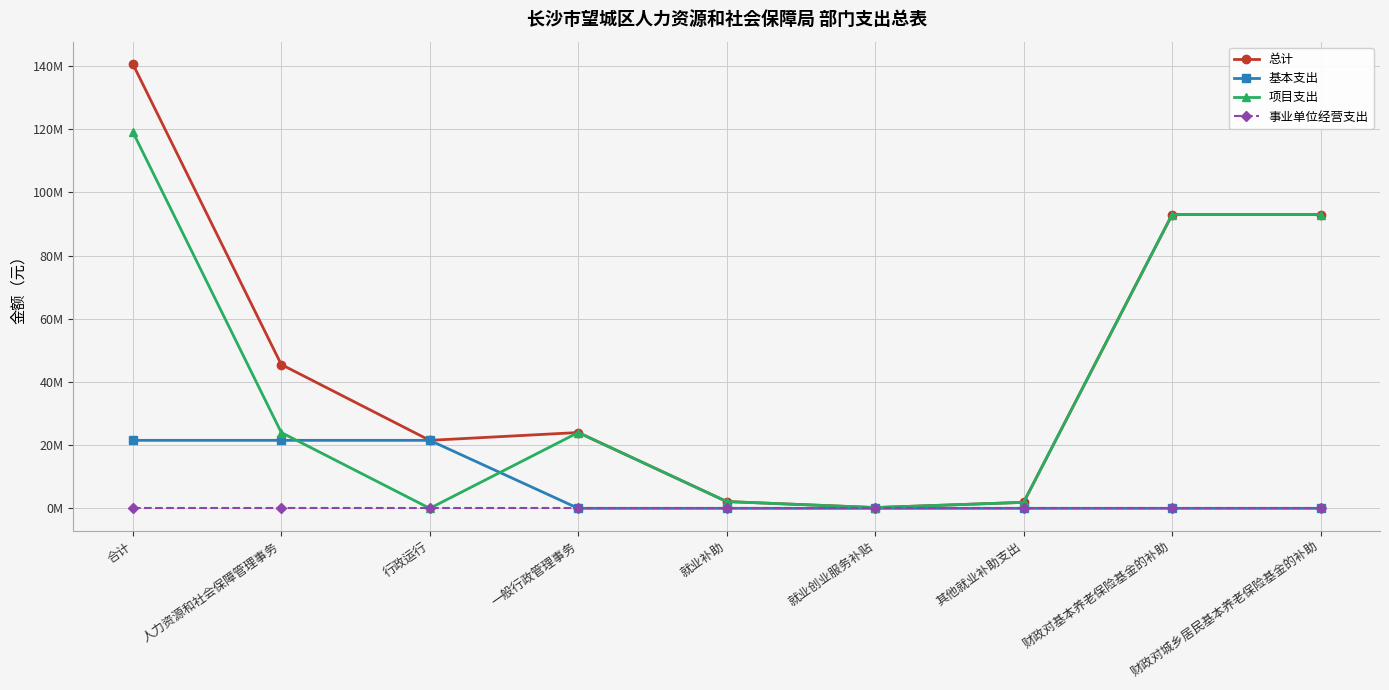

Which series changed the most between 合计 and 一般行政管理事务?

总计